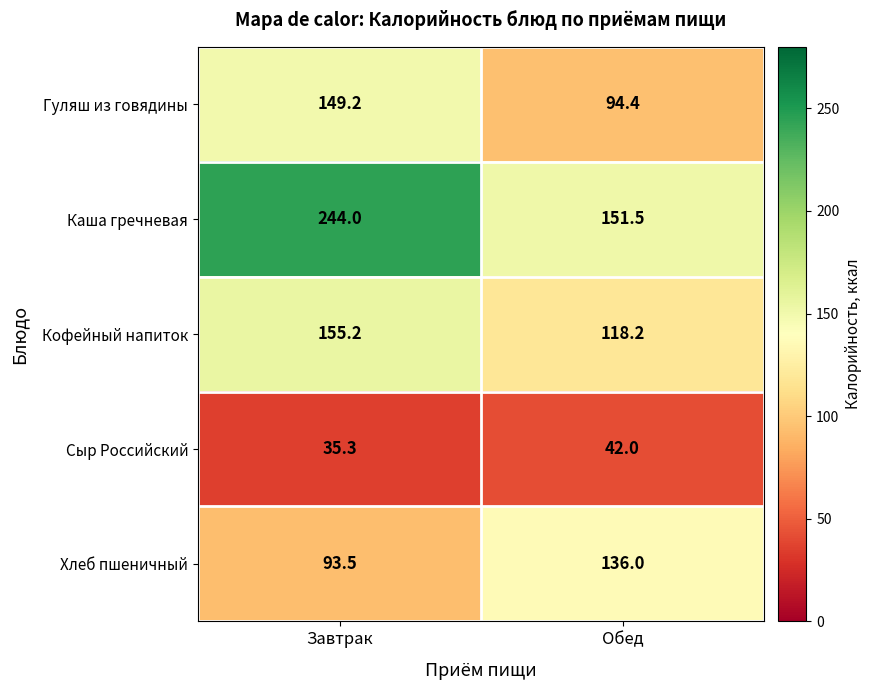

Reading left to right, list all the values displayed in this chart.

Гуляш из говядины: 149.2	94.4
Каша гречневая: 244.0	151.5
Кофейный напиток: 155.2	118.2
Сыр Российский: 35.3	42.0
Хлеб пшеничный: 93.5	136.0